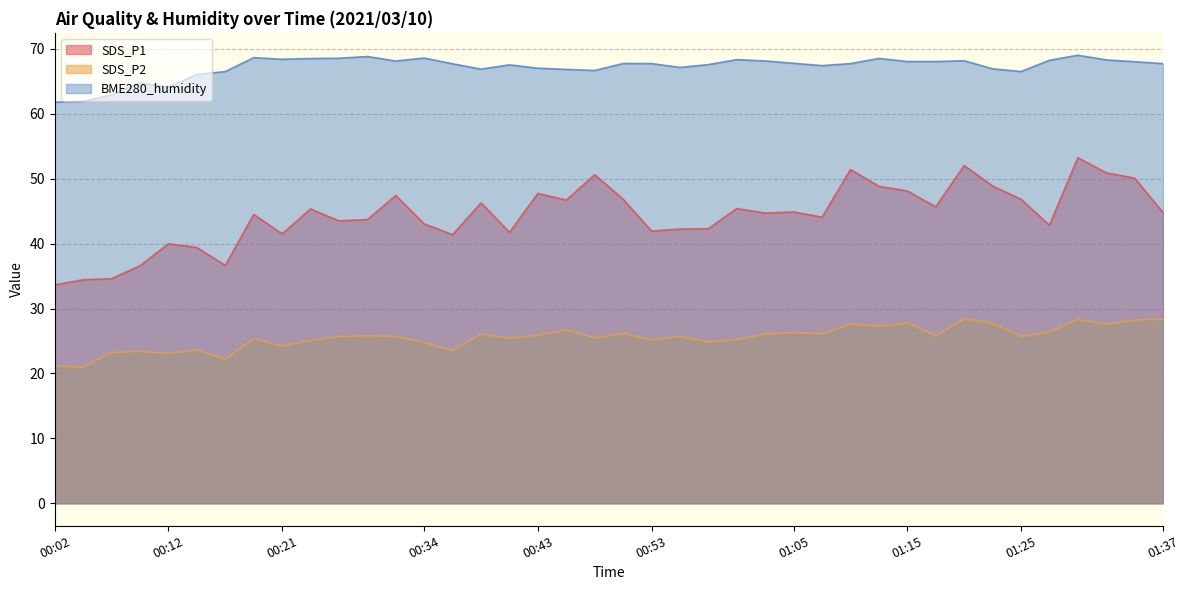

In SDS_P2, how many points are lower than both neighbors (excluding endpoints)?

14